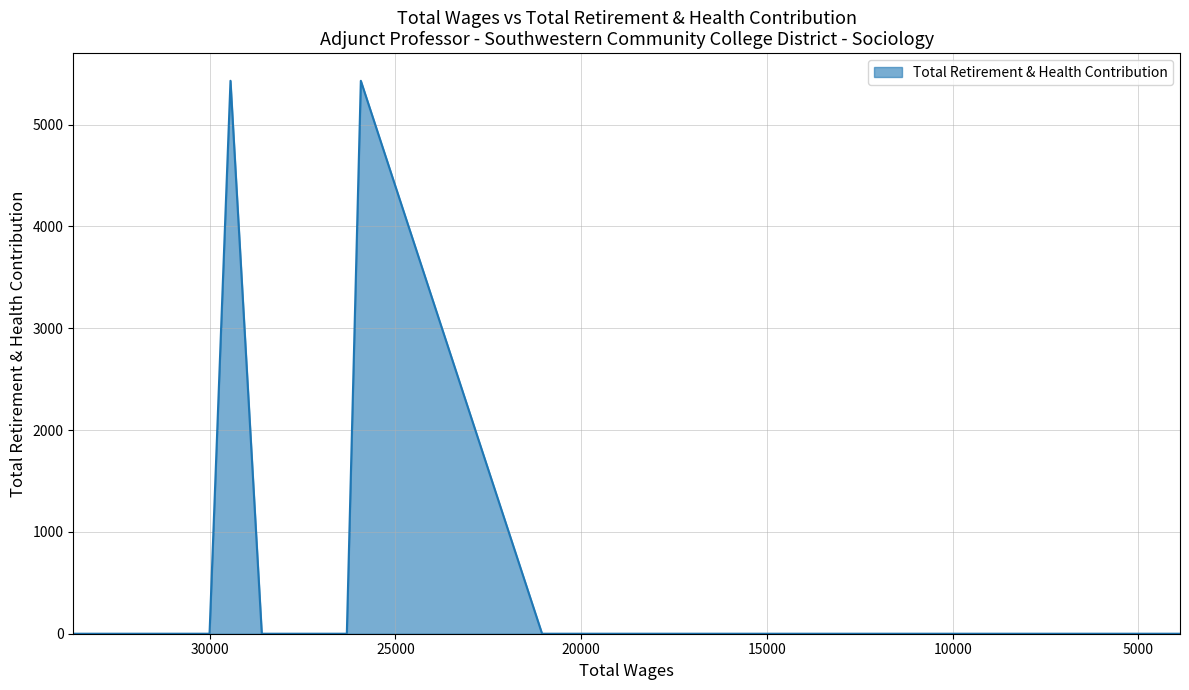

Which label corresponds to the largest value in the chart?

29442.0